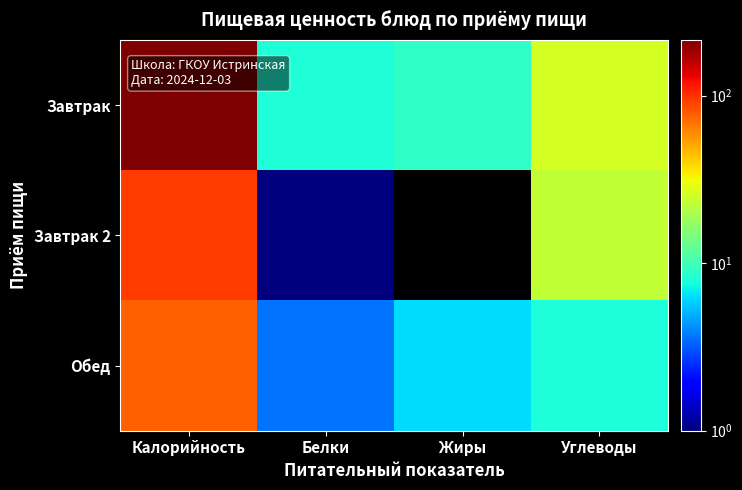

Reading right to left, what are all the values shown in this chart?

Завтрак: Углеводы=26.0	Жиры=9.0	Белки=8.0	Калорийность=215.0
Завтрак 2: Углеводы=23.0	Жиры=0.0	Белки=1.0	Калорийность=94.0
Обед: Углеводы=7.9	Жиры=6.3	Белки=3.6	Калорийность=76.0